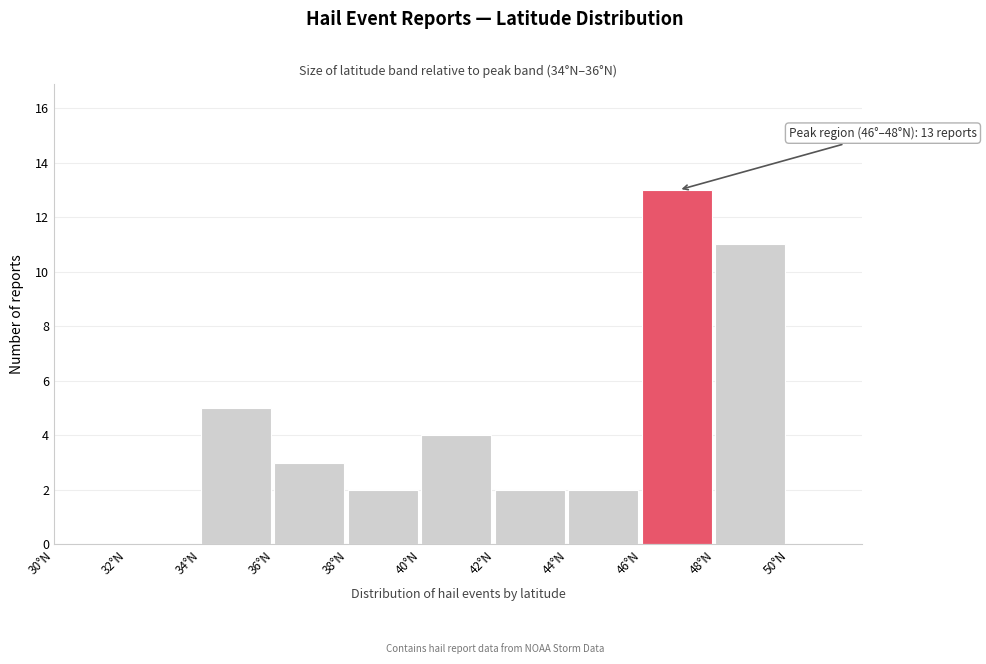

Over which range of the x-axis is the bar tallest?

46 to 48